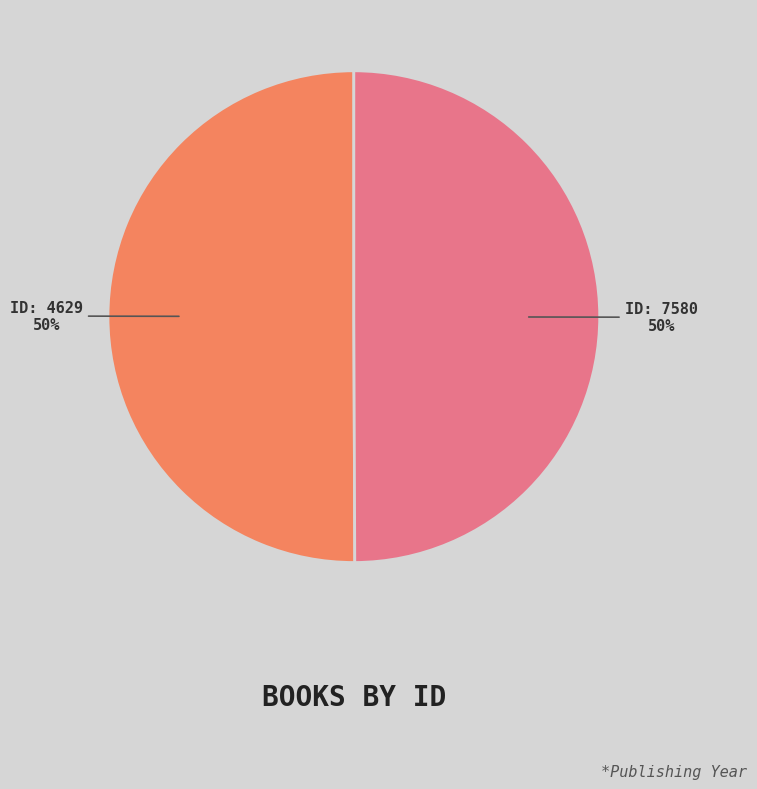

How many slices are in this pie chart?

2